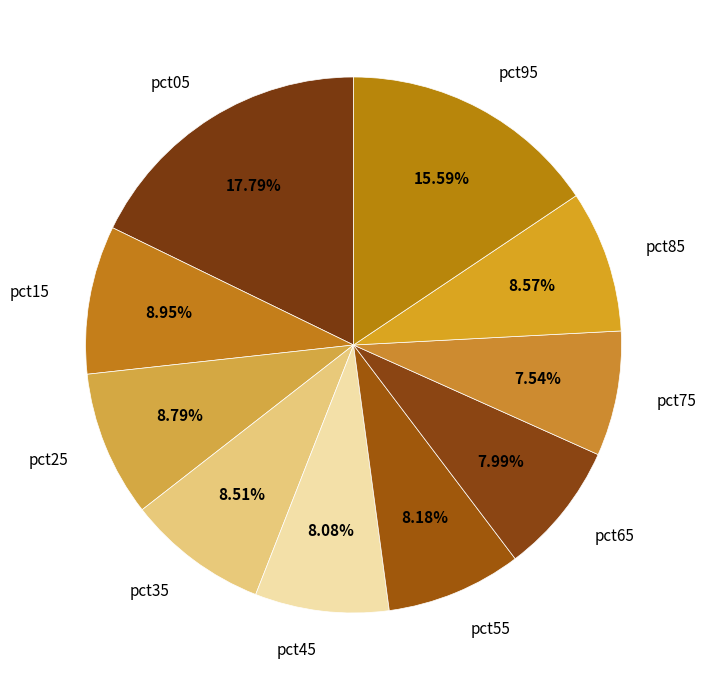

How much of the chart is everything except pct95?

84.4%